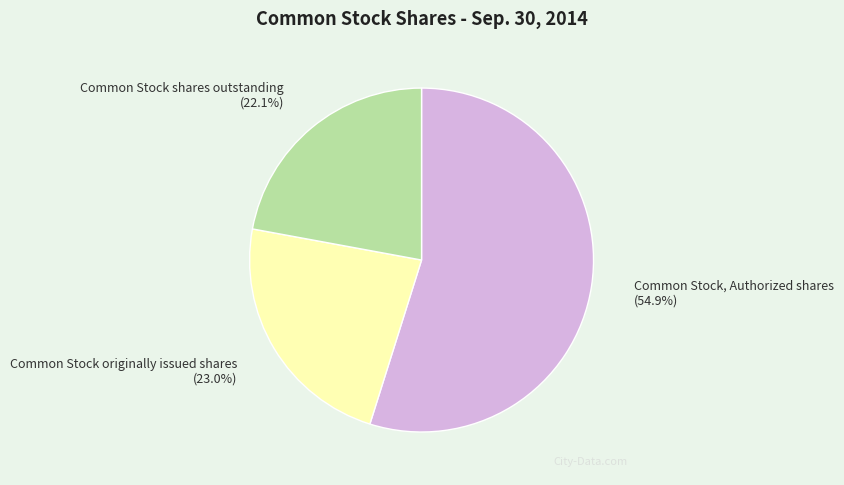

Between Common Stock shares outstanding and Common Stock originally issued shares, which is larger?

Common Stock originally issued shares